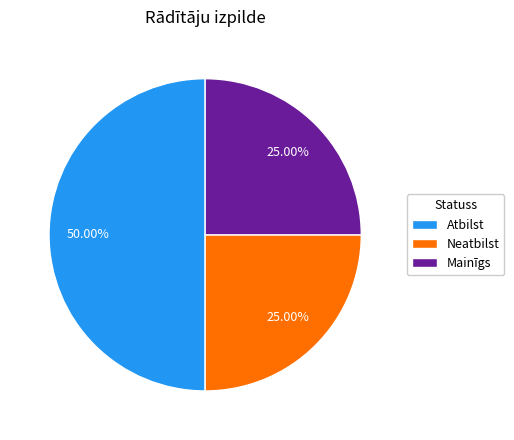

How many slices are in this pie chart?

3